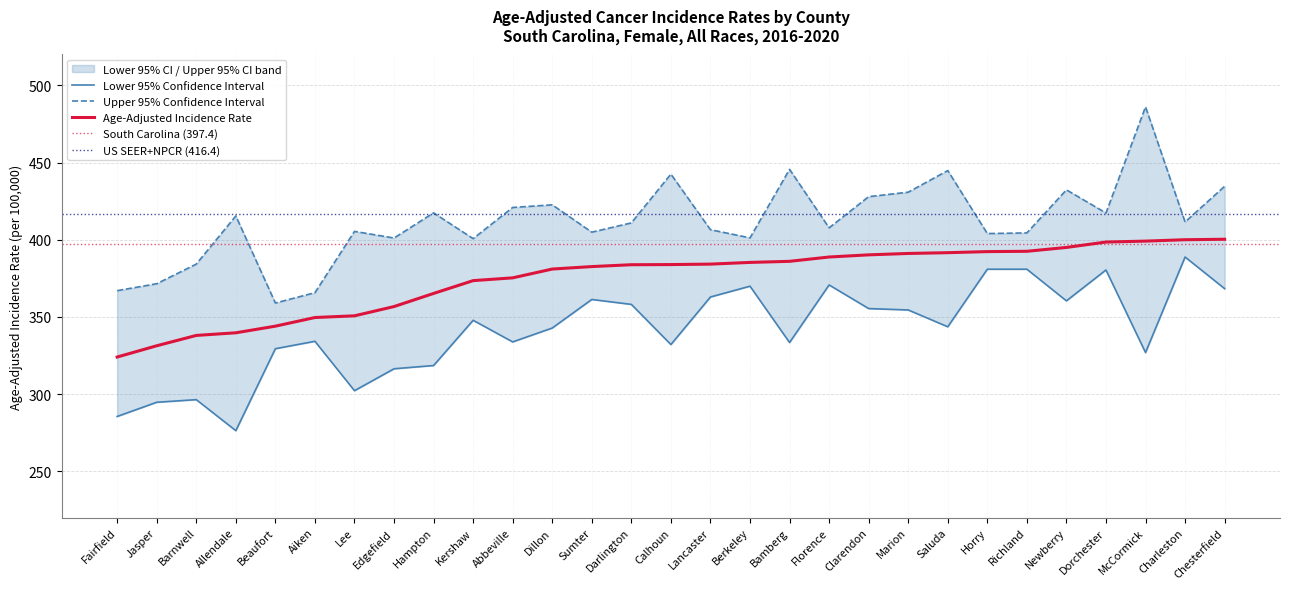

Is this an area chart (filled region under the line)?

No